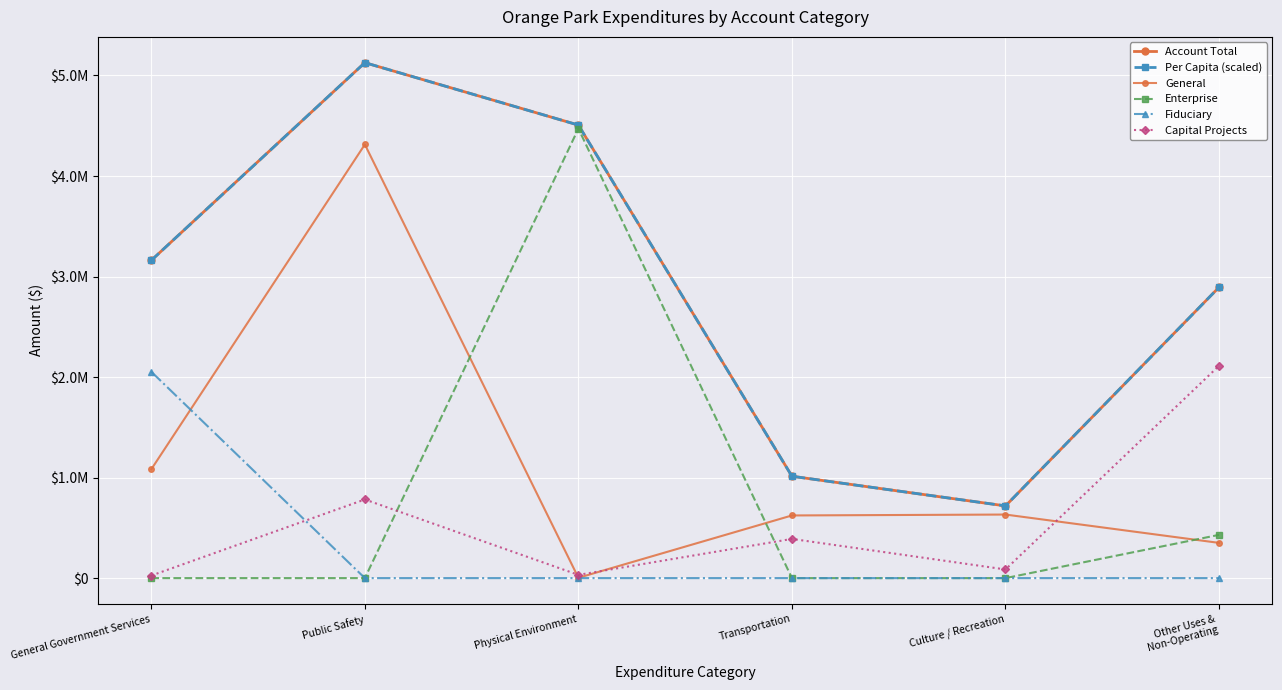

Does the chart have visible grid lines?

Yes